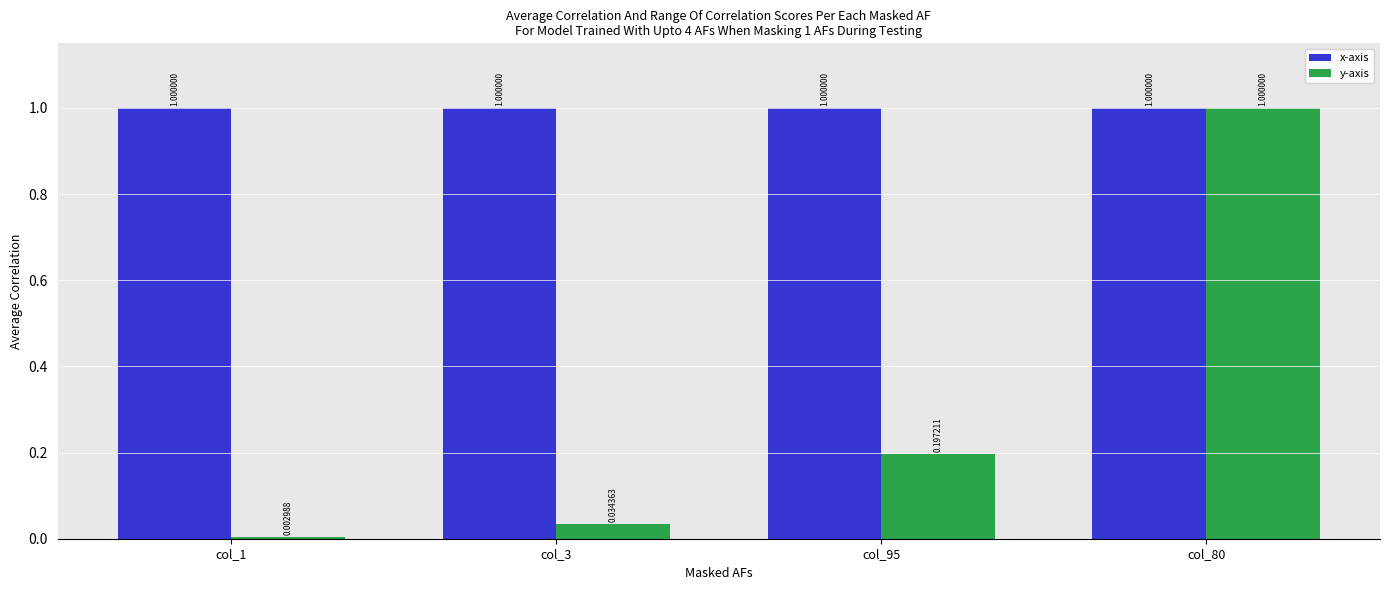

Which series changed the most between col_95 and col_80?

y-axis